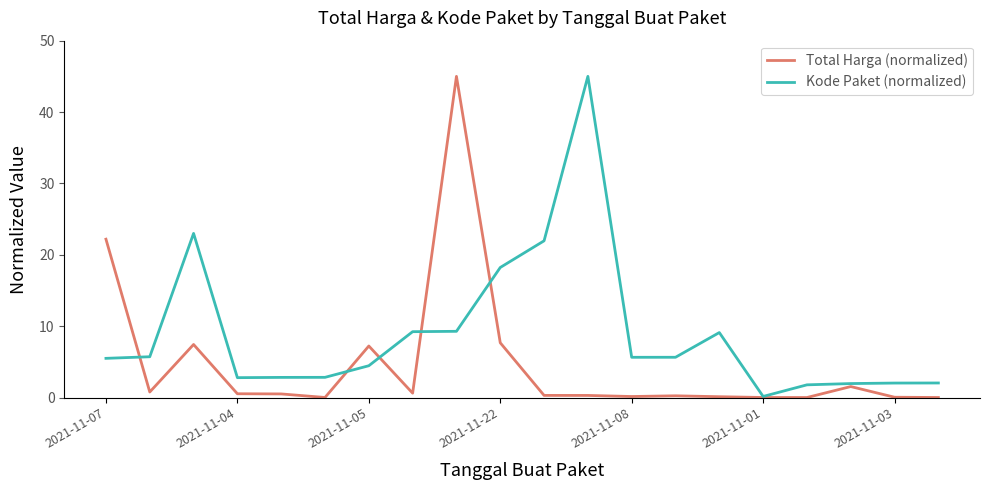

What is the maximum value for Kode Paket (normalized)?

45.0